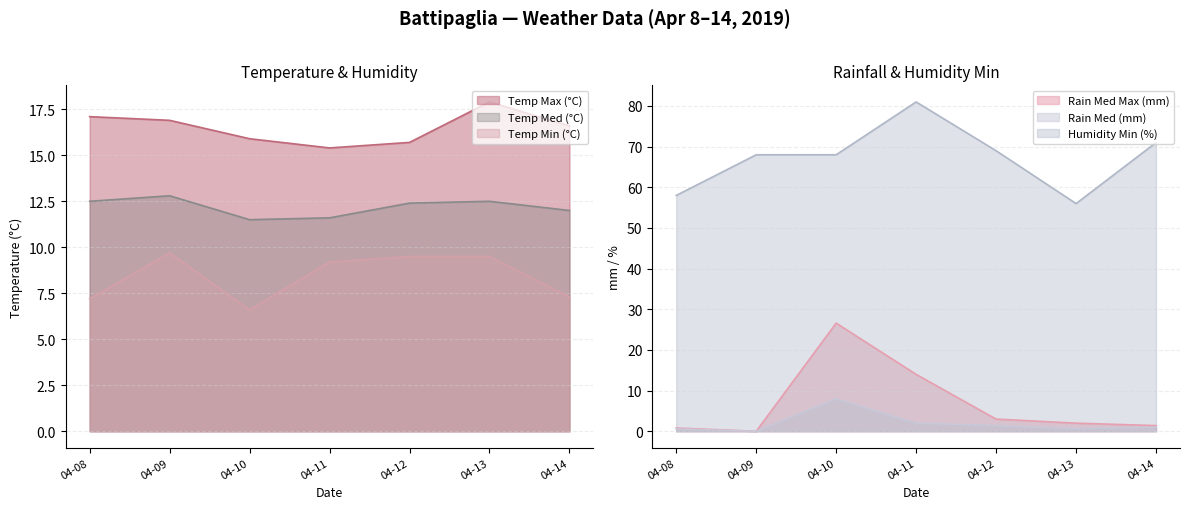

Which category has the highest value in the Humidity Min (%) series?

04-11